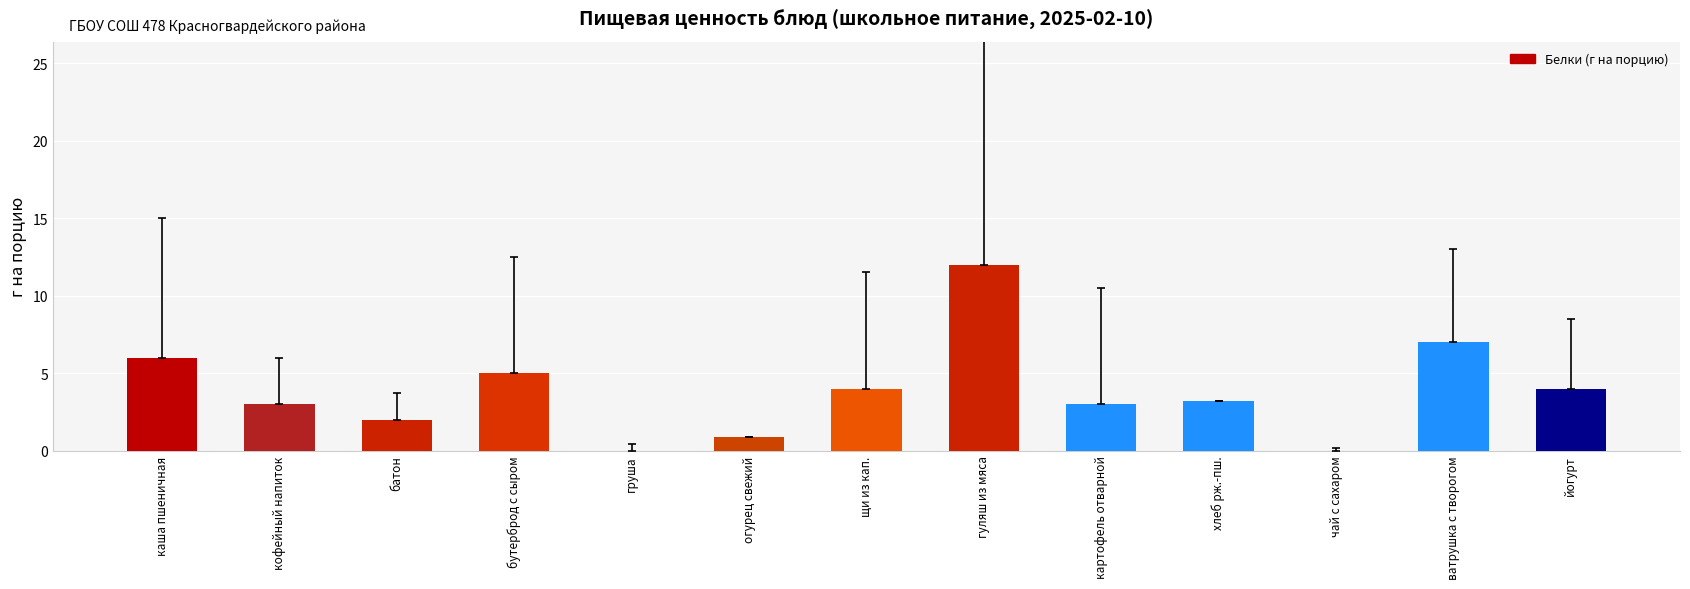

Reading left to right, list all the values displayed in this chart.

каша пшеничная=6.0	кофейный напиток=3.0	батон=2.0	бутерброд с сыром=5.0	груша=0.0	огурец свежий=0.9	щи из кап.=4.0	гуляш из мяса=12.0	картофель отварной=3.0	хлеб рж.-пш.=3.2	чай с сахаром=0.0	ватрушка с творогом=7.0	йогурт=4.0